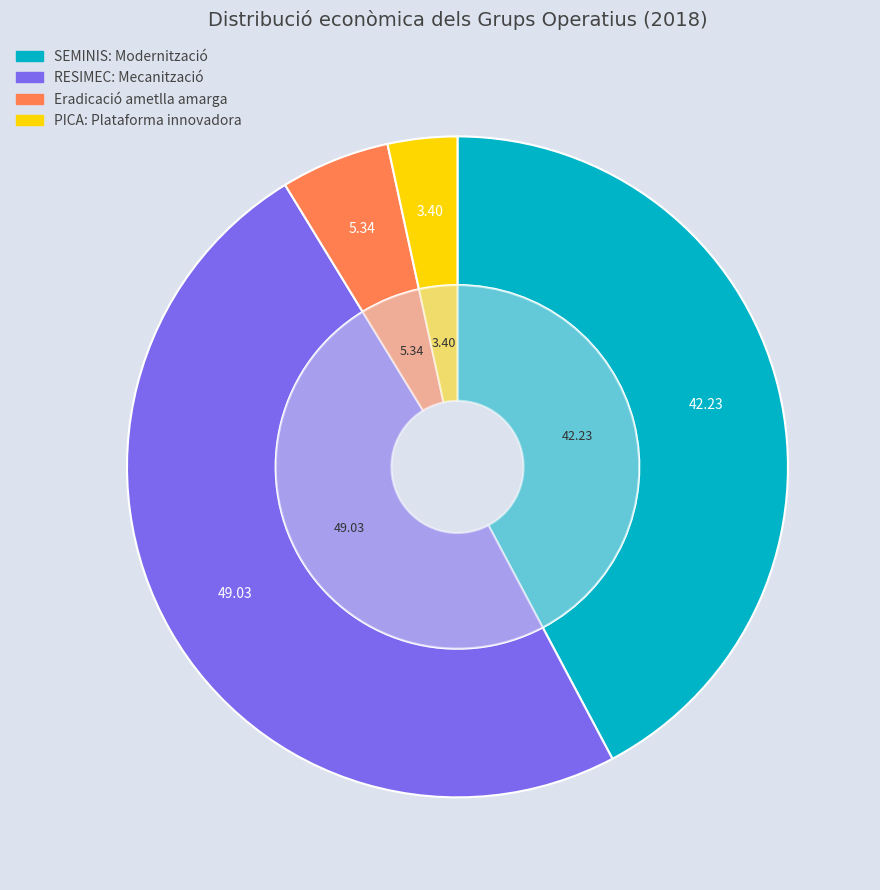

How many segments does this pie chart have?

4